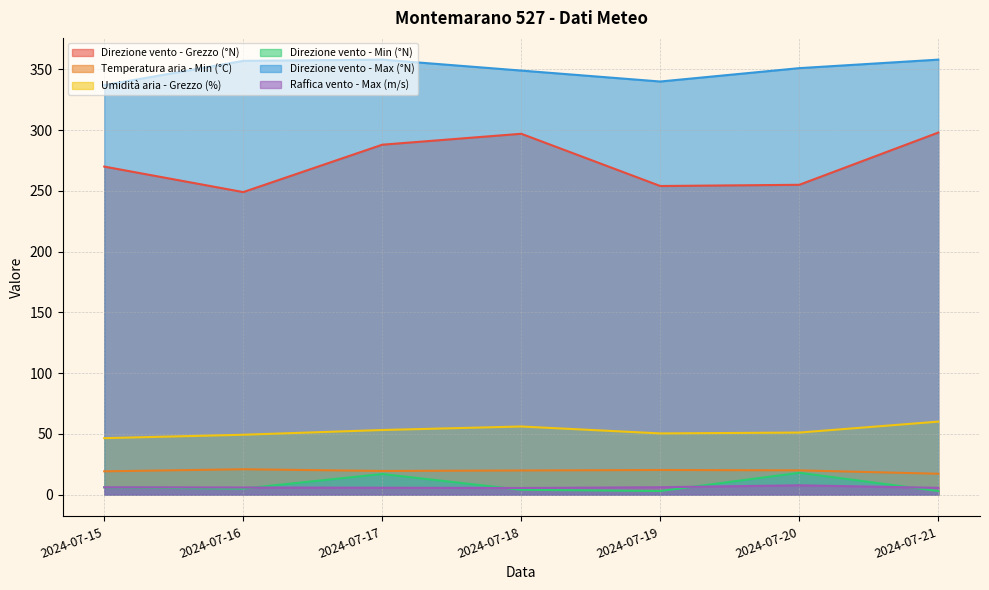

True or false: Umidità aria - Grezzo (%) and Direzione vento - Grezzo (°N) cross at least once.

False